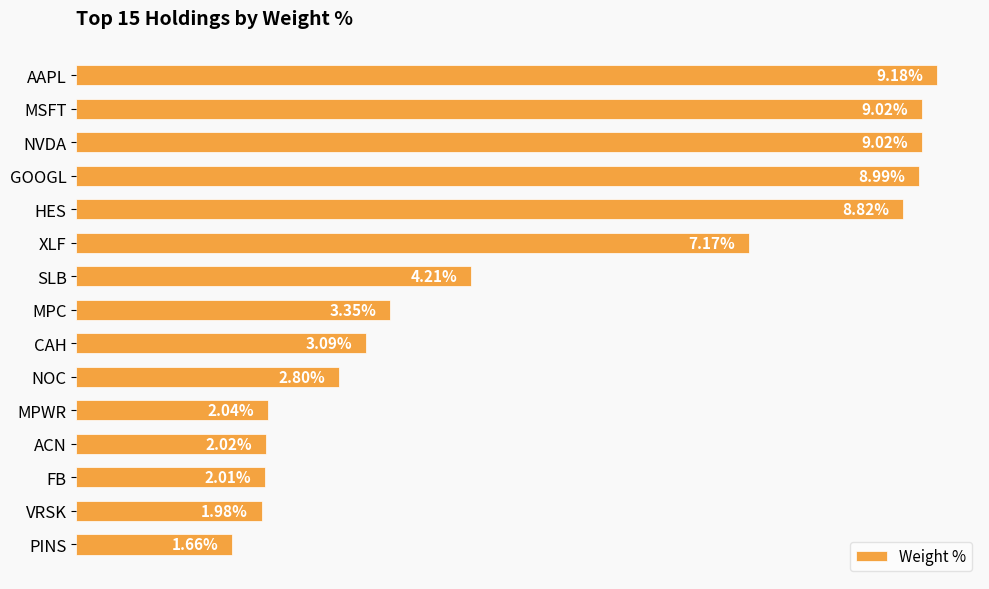

Which has a higher value, AAPL or NVDA?

AAPL